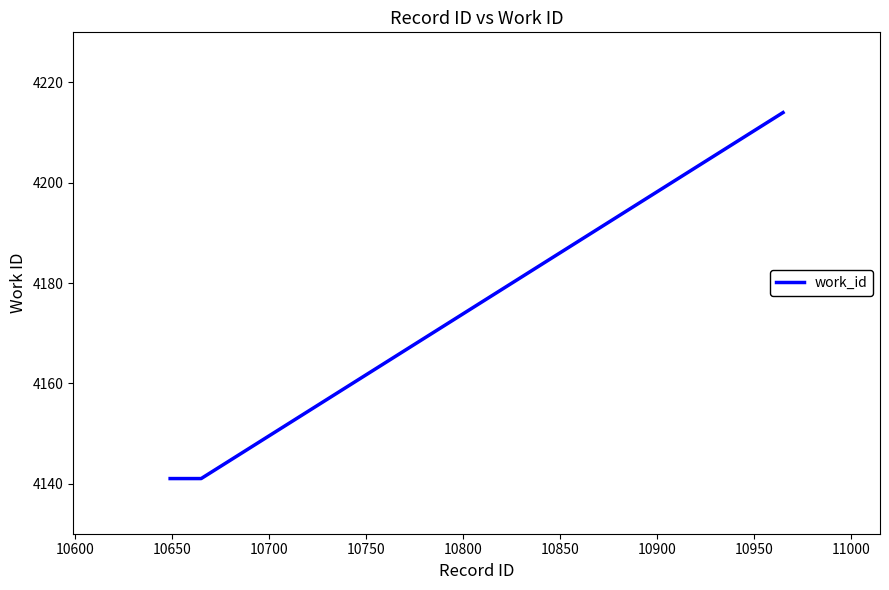

Reading left to right, transcribe all the data shown in this chart.

4141	4141	4214